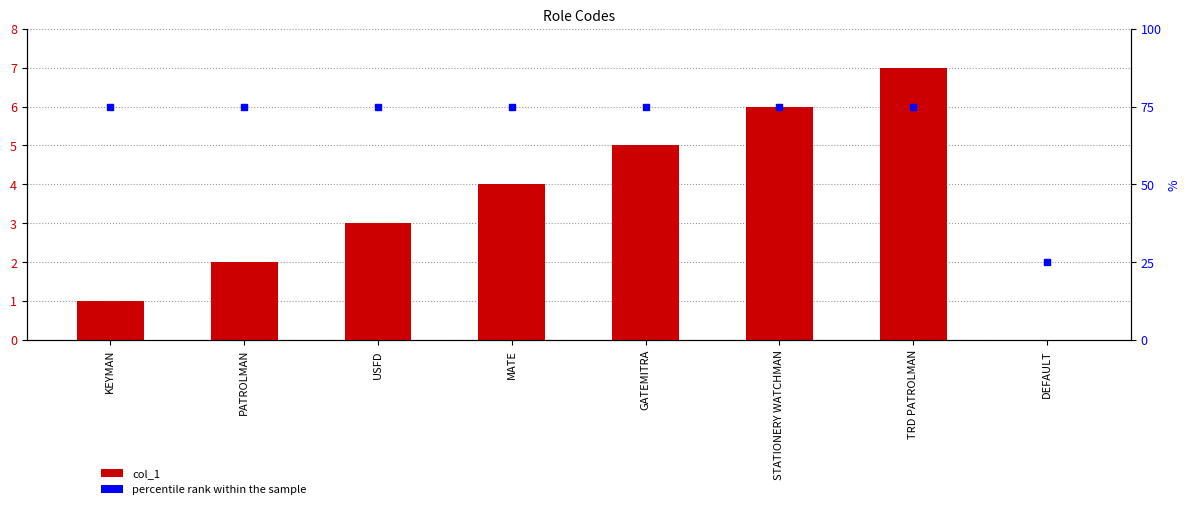

Which series has the largest total across all categories?

percentile rank within the sample